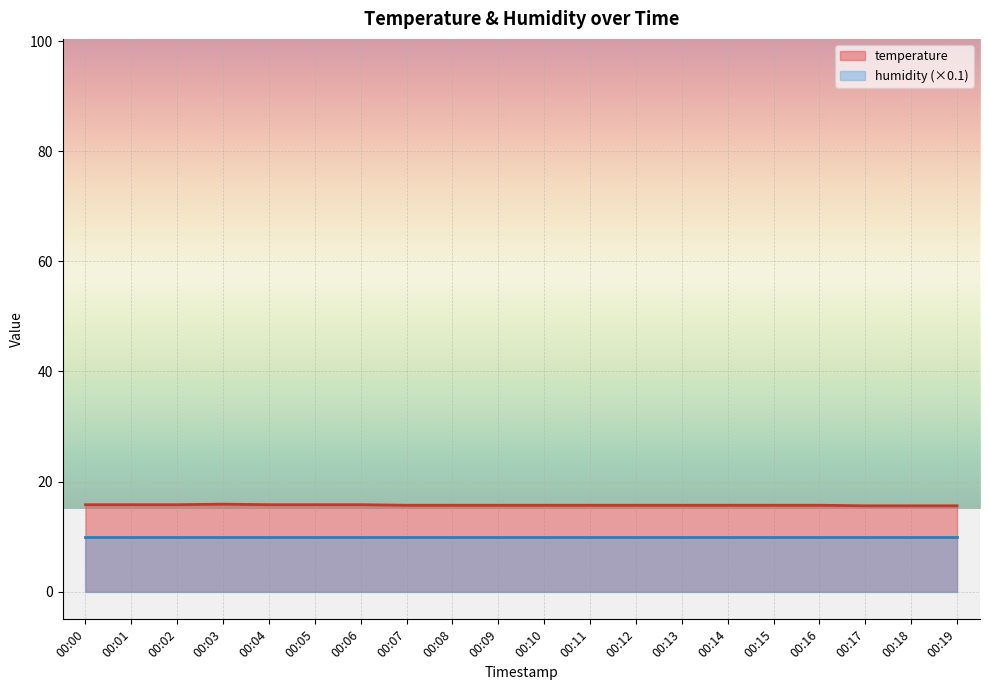

Reading left to right, what are all the values shown in this chart?

00:00=15.8	00:01=15.8	00:02=15.8	00:03=15.9	00:04=15.8	00:05=15.8	00:06=15.8	00:07=15.7	00:08=15.7	00:09=15.7	00:10=15.7	00:11=15.7	00:12=15.7	00:13=15.7	00:14=15.7	00:15=15.7	00:16=15.7	00:17=15.6	00:18=15.6	00:19=15.6